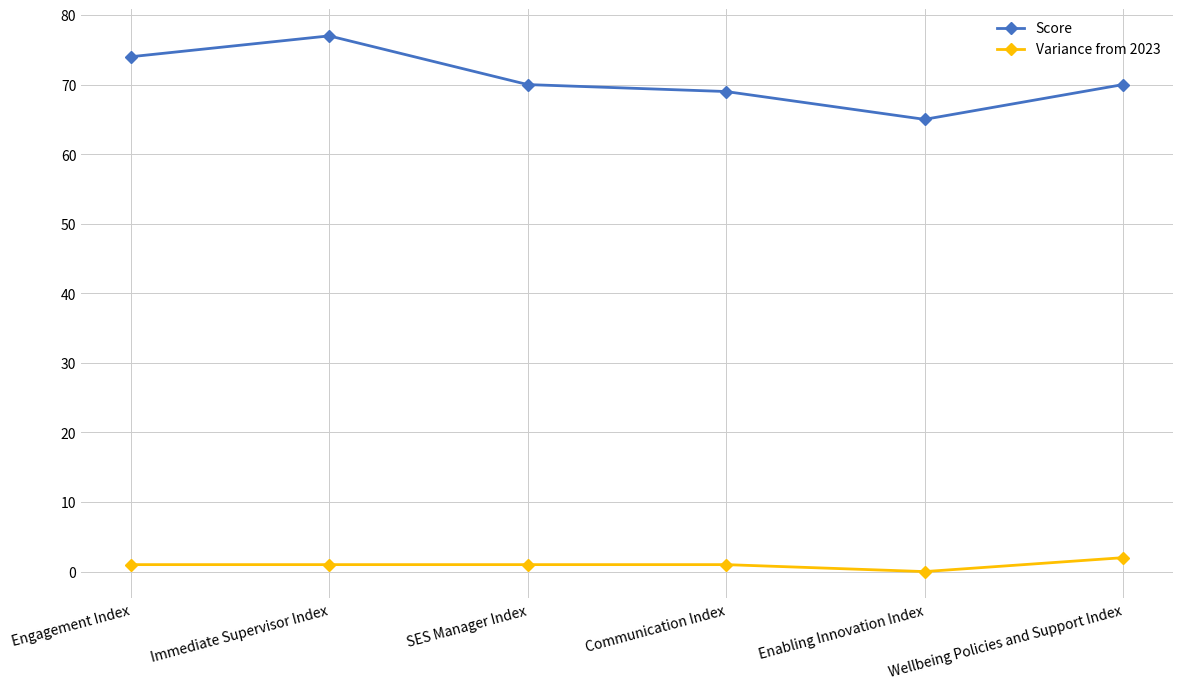

Reading left to right, extract all data points from this chart.

Score: 74	77	70	69	65	70
Variance from 2023: 1	1	1	1	0	2